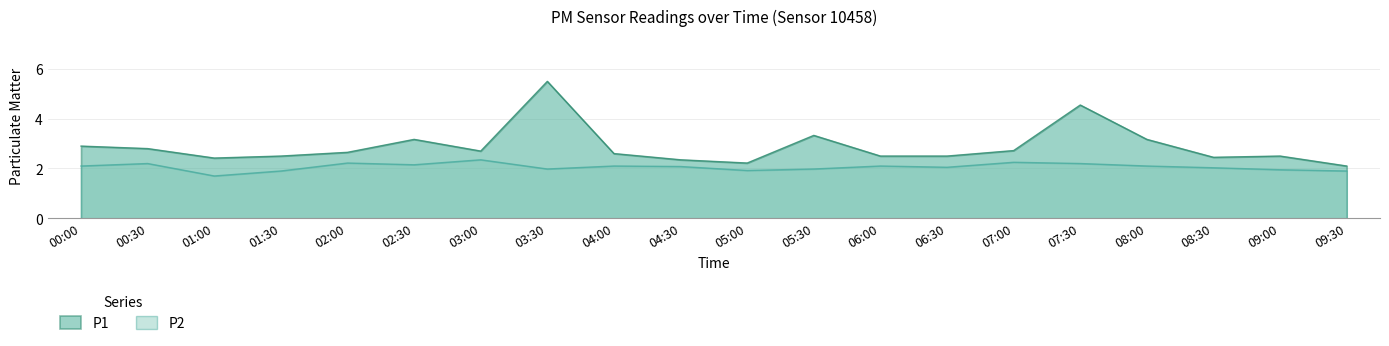

Reading left to right, what are all the values shown in this chart?

P1: 2.9	2.8	2.4	2.5	2.6	3.2	2.7	5.5	2.6	2.4	2.2	3.3	2.5	2.5	2.7	4.5	3.2	2.5	2.5	2.1
P2: 2.1	2.2	1.7	1.9	2.2	2.1	2.4	2.0	2.1	2.1	1.9	2.0	2.1	2.0	2.2	2.2	2.1	2.0	1.9	1.9